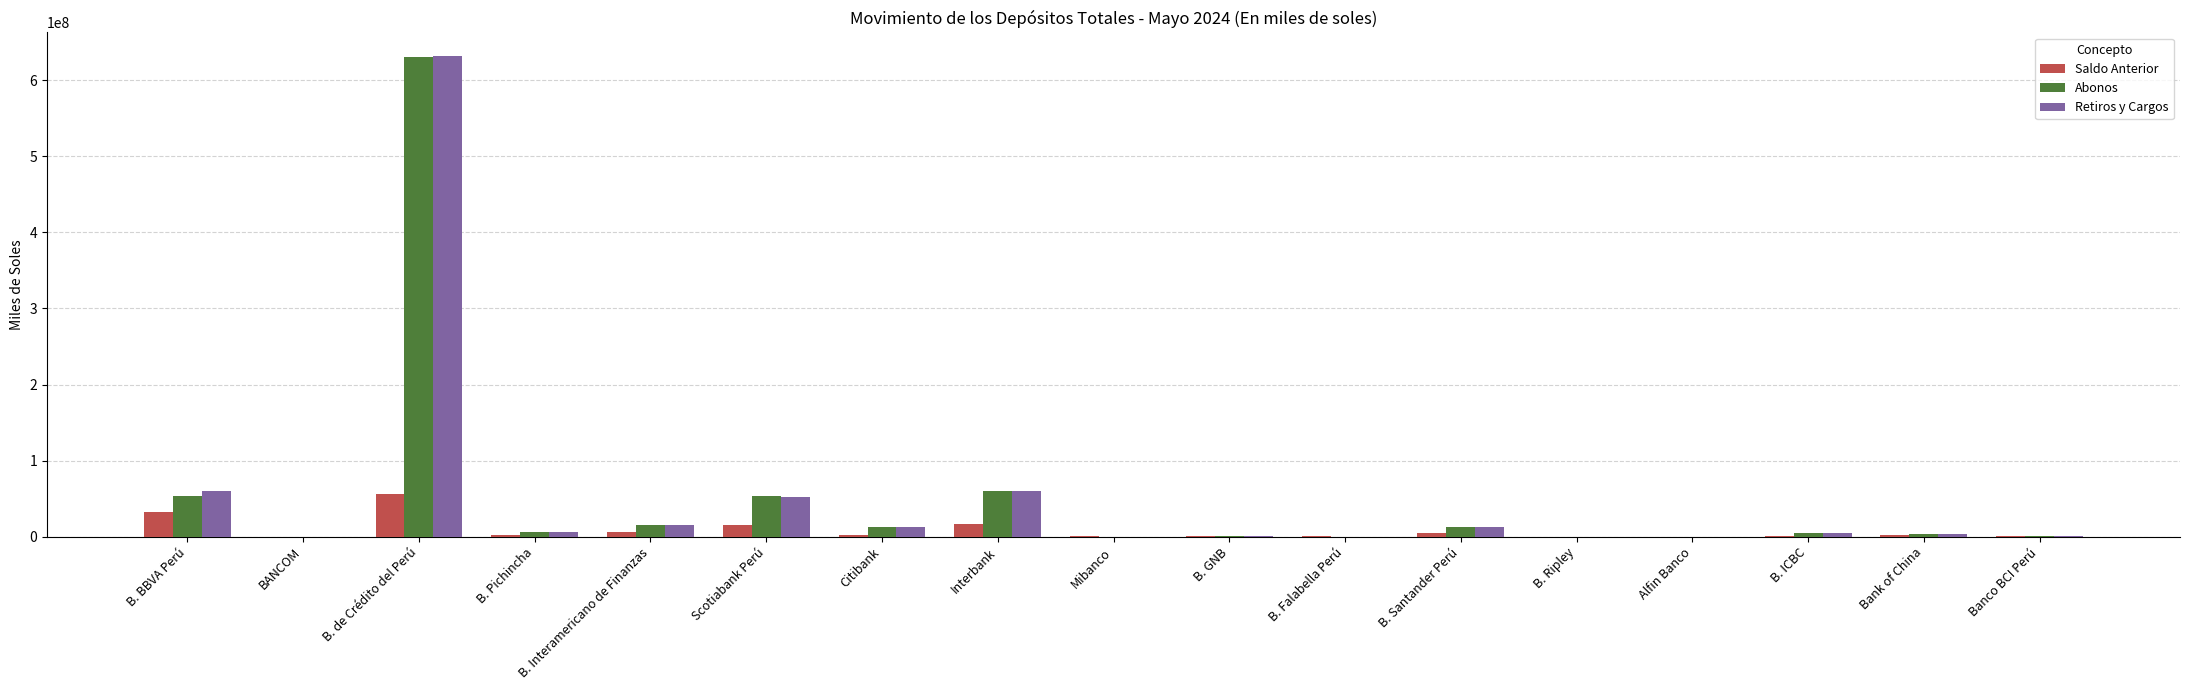

What is the sum of all Saldo Anterior values?

140767901.8